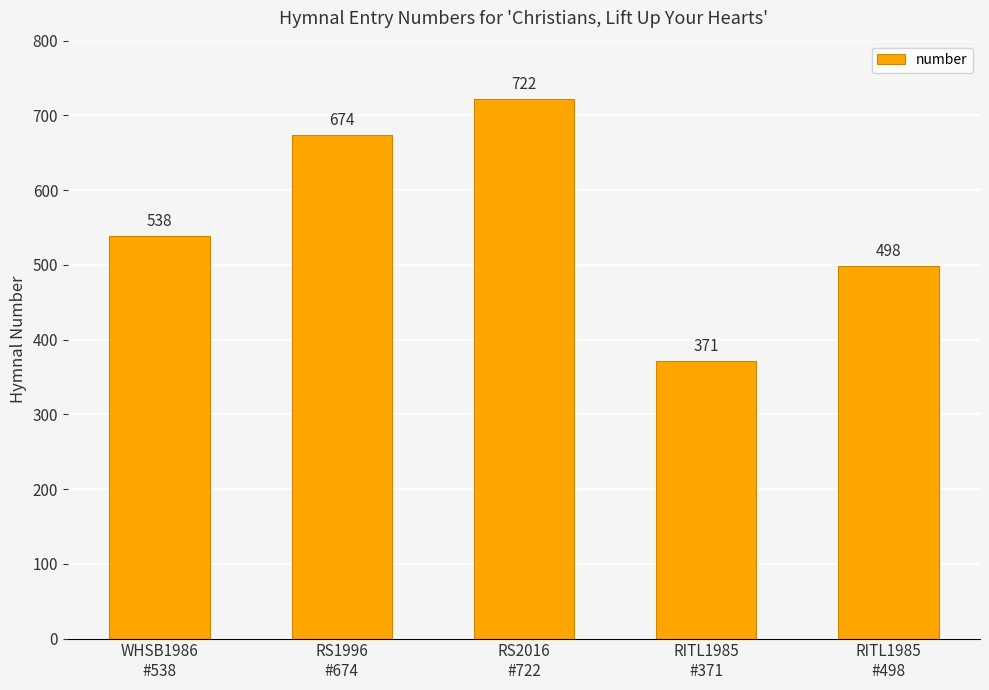

Approximately how many times larger is the value at RITL1985
#498 compared to RS2016
#722?

0.7